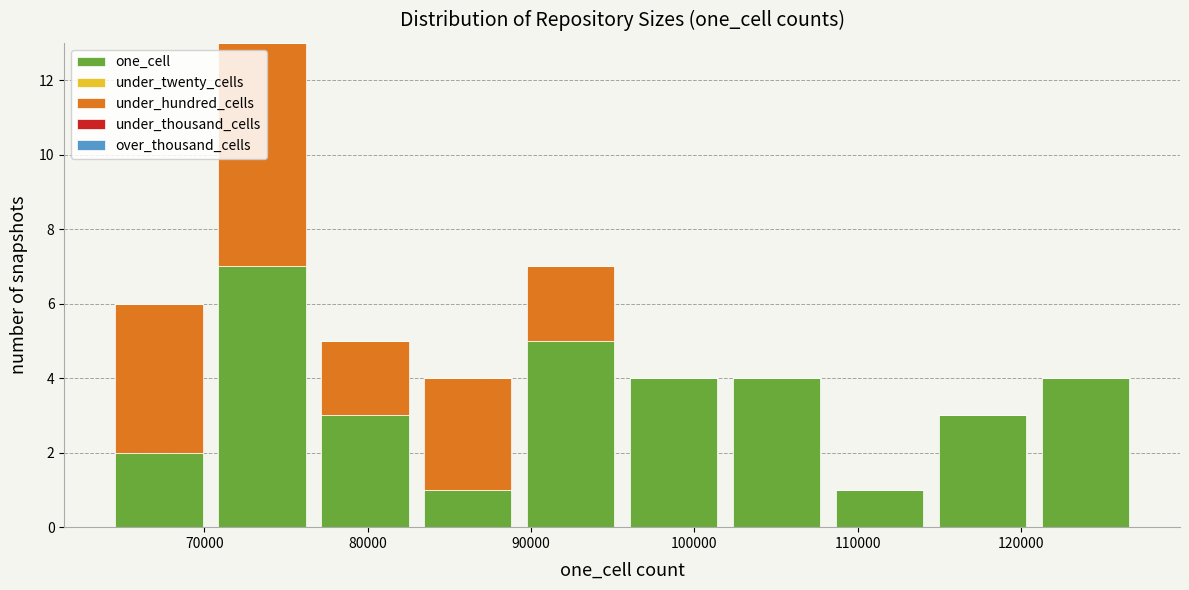

Which range on the x-axis has the tallest stacked bar (by total height)?

70000 to 77000